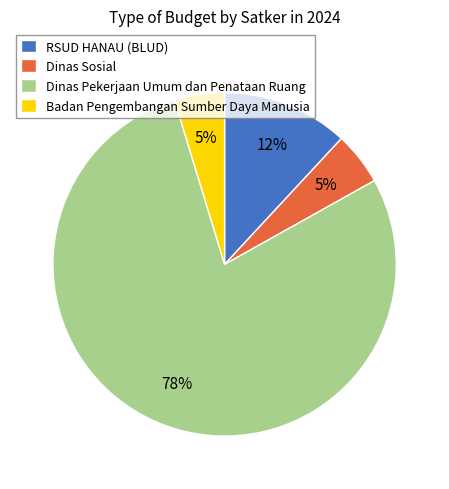

Is Dinas Pekerjaan Umum dan Penataan Ruang the majority of the pie?

Yes